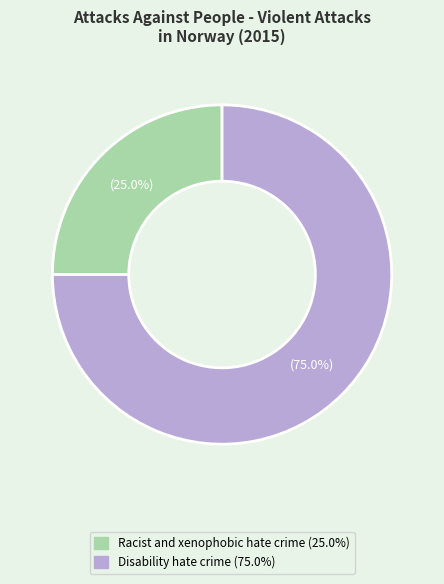

Do Disability hate crime and Racist and xenophobic hate crime together represent more than half of the pie?

Yes